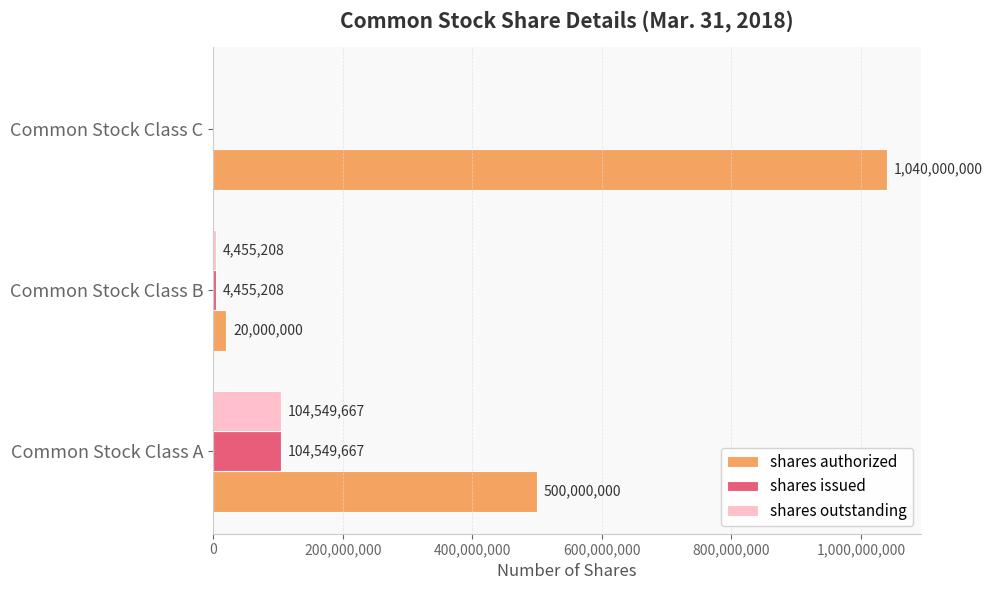

What is the sum of the shares authorized values at Common Stock Class A and Common Stock Class C?

1540000000